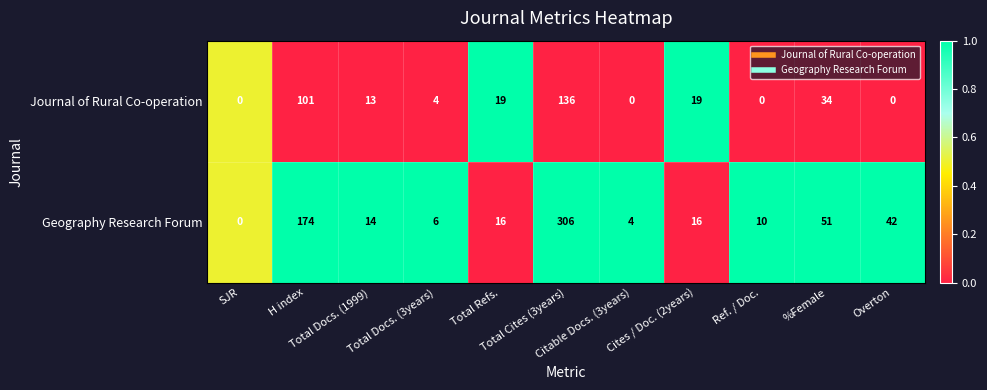

Which series has the largest total across all categories?

Geography Research Forum